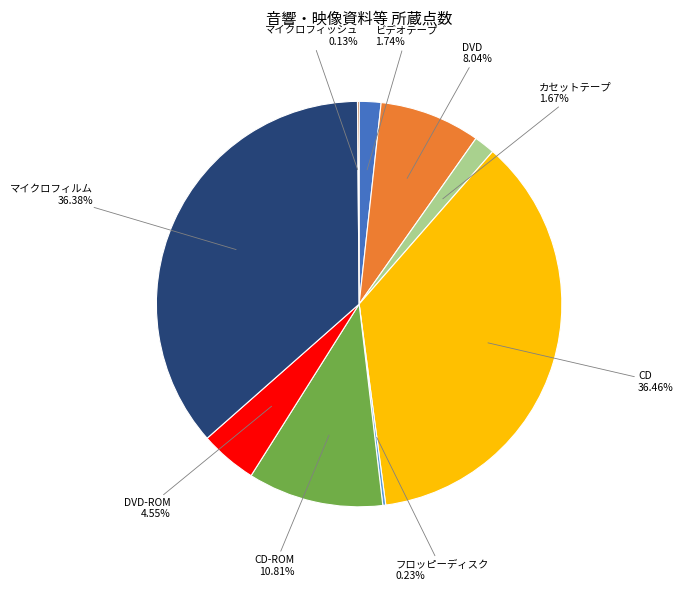

Is there any slice that represents more than half of the pie?

No